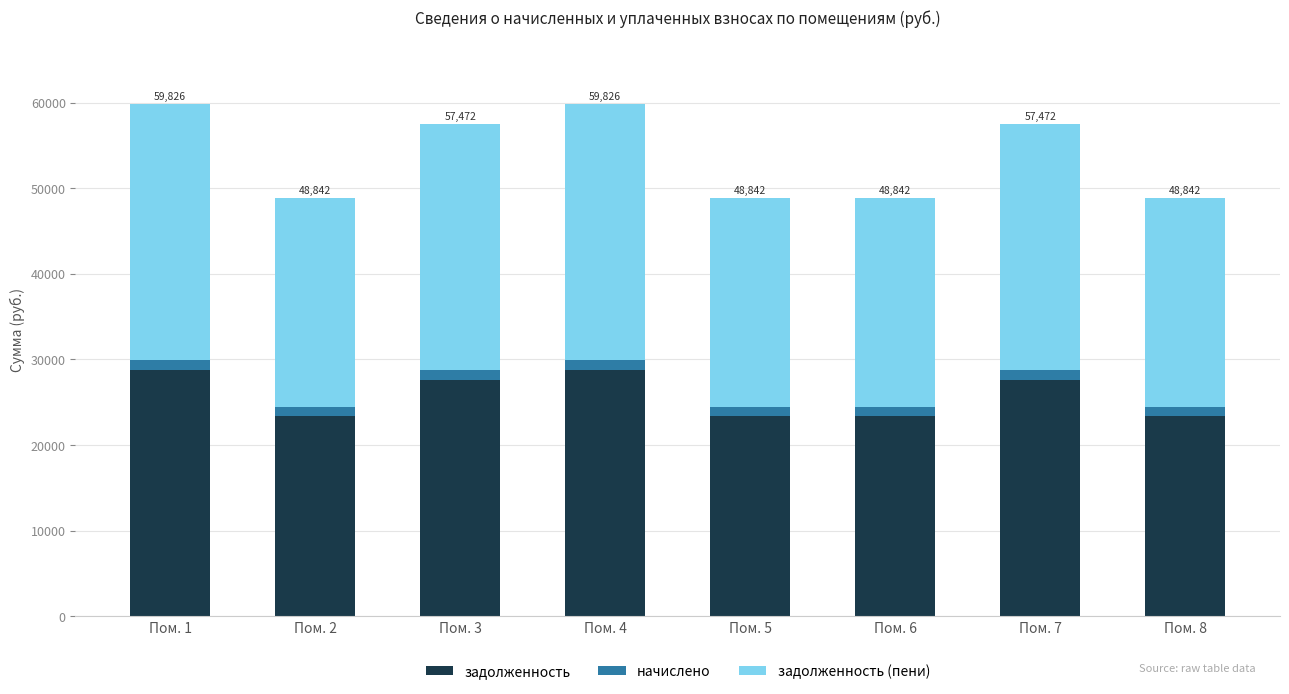

What is the minimum value for задолженность?

23449.9